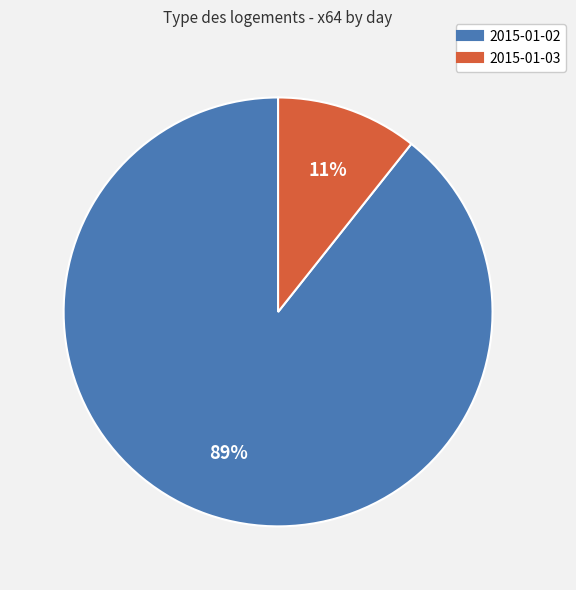

True or false: 2015-01-03 accounts for 11% of the total.

True